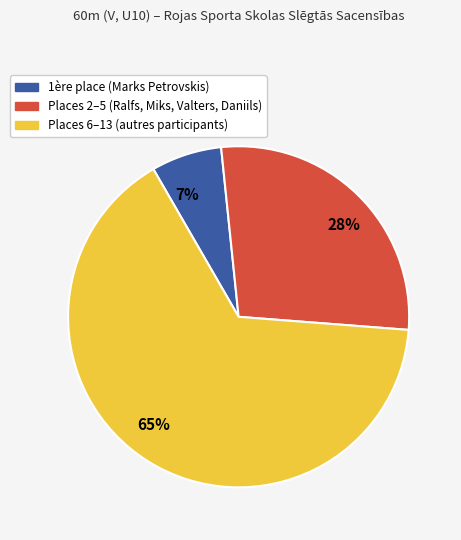

Does 65% represent more than half of the total?

Yes